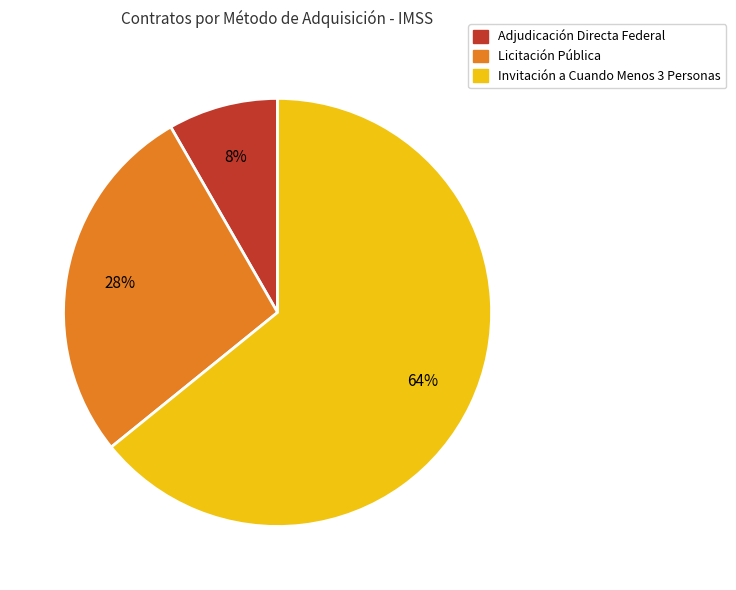

Is there a majority slice in this chart?

Yes